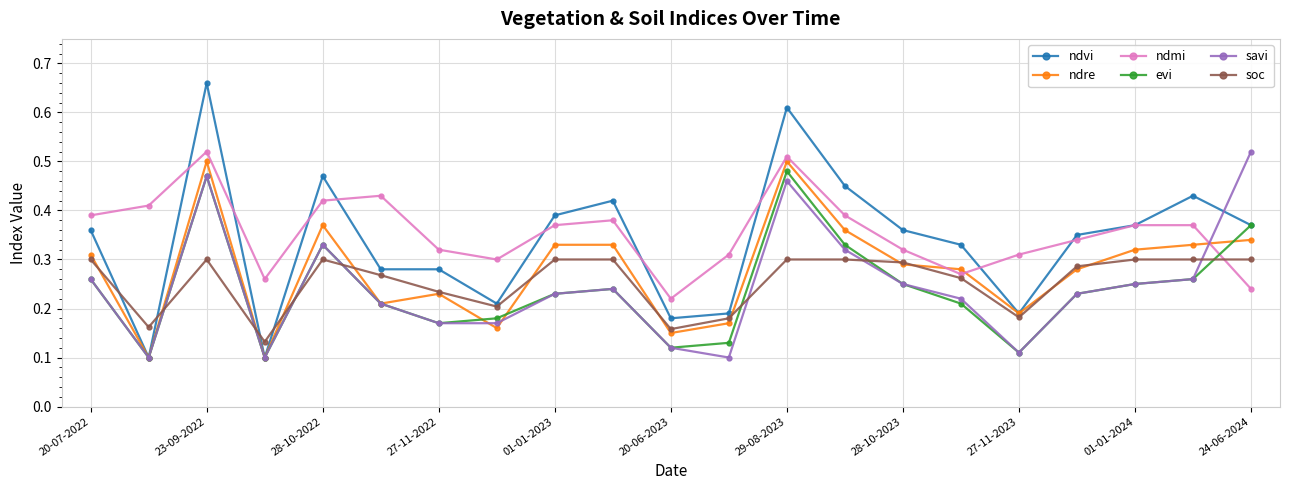

What are all the series names shown in the legend?

ndvi, ndre, ndmi, evi, savi, soc